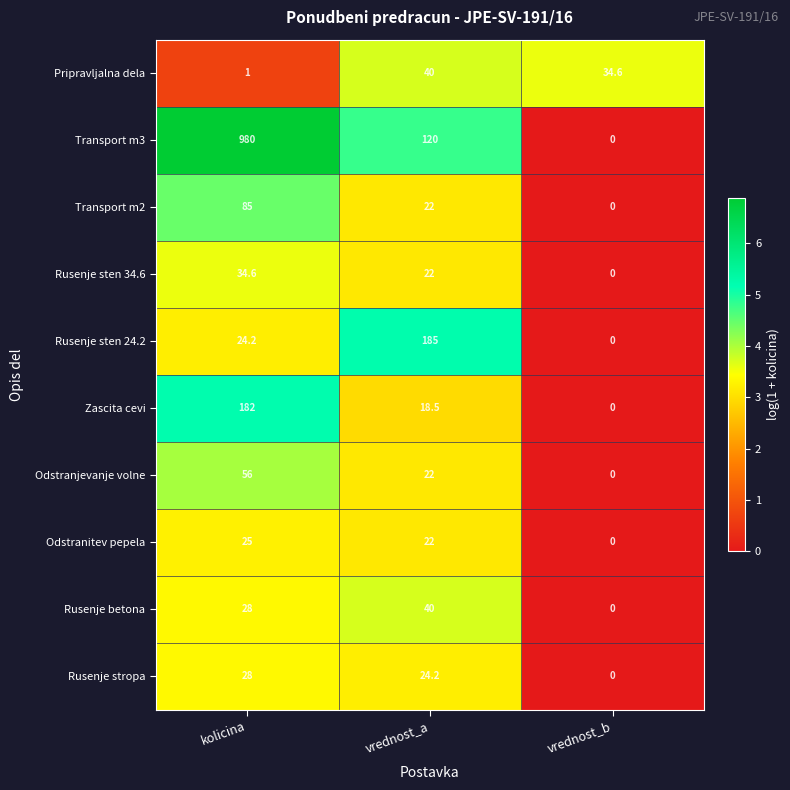

How many values in the Pripravljalna dela series are below 34?

1